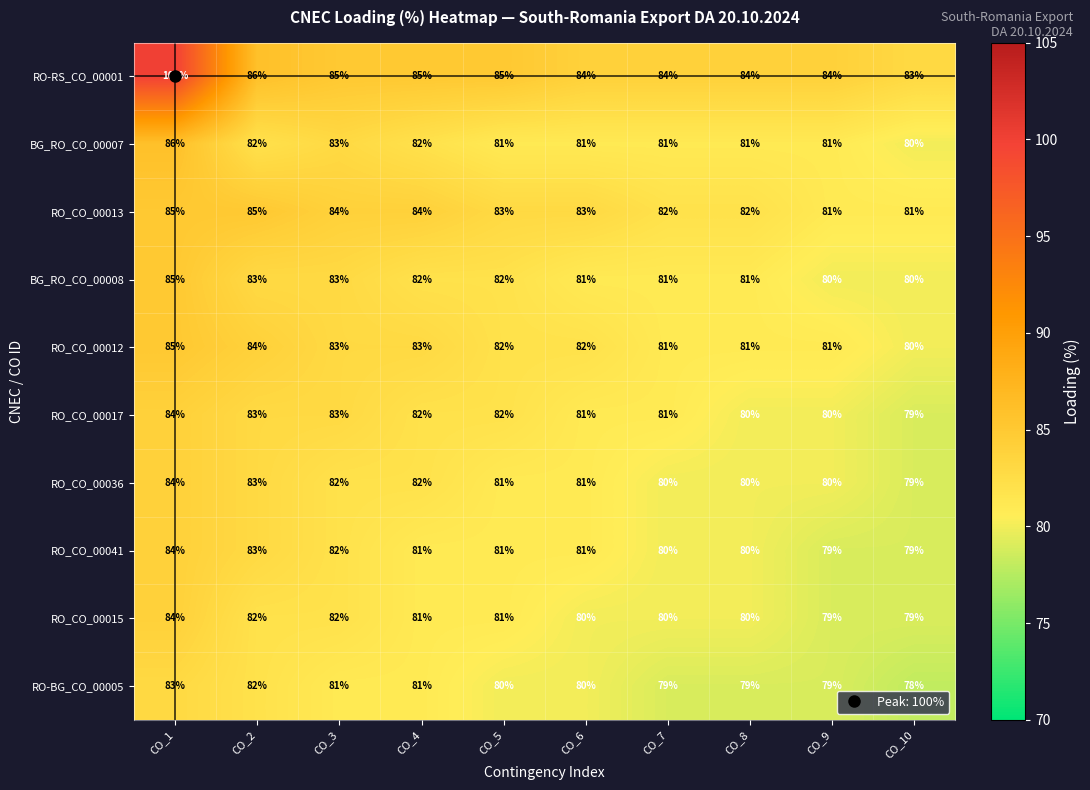

Which series has the largest range (max minus min)?

RO-RS_CO_00001